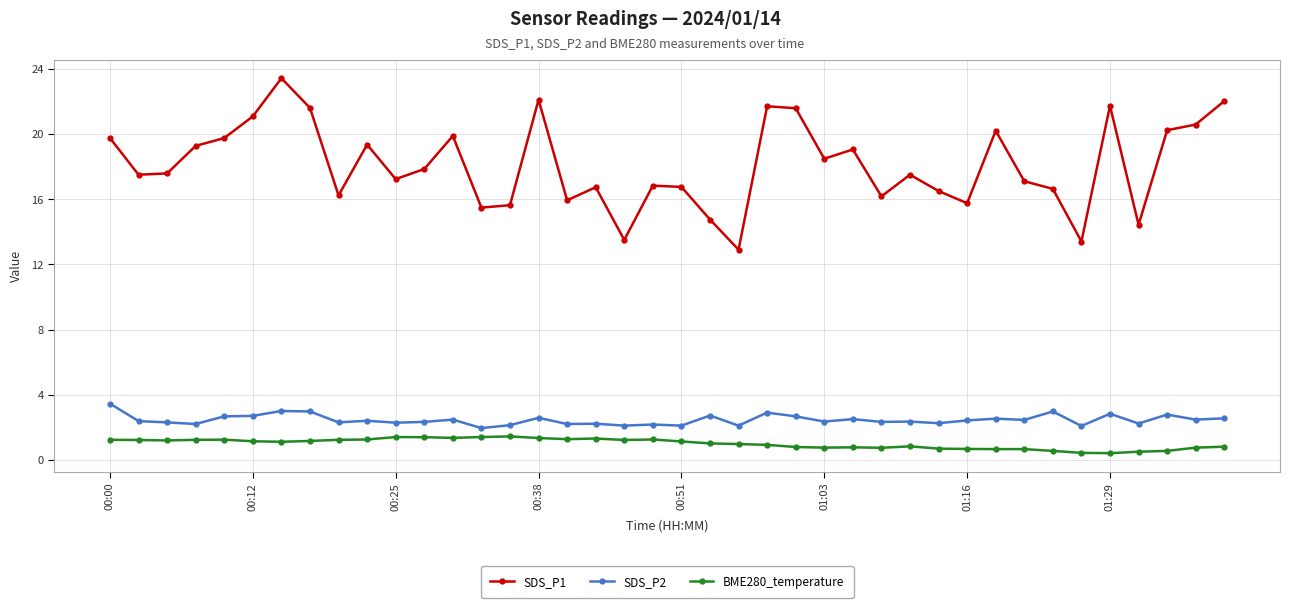

Which series has the largest total across all categories?

SDS_P1